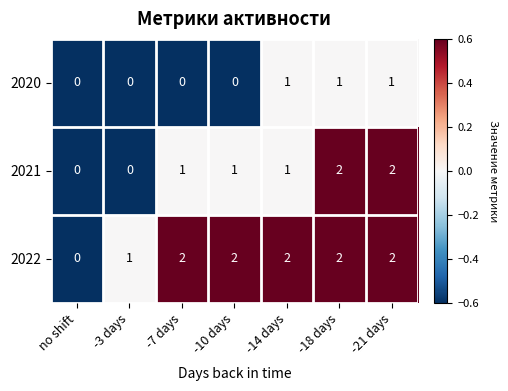

Is the value of 2021 at -21 days greater than the value of 2020 at -10 days?

Yes